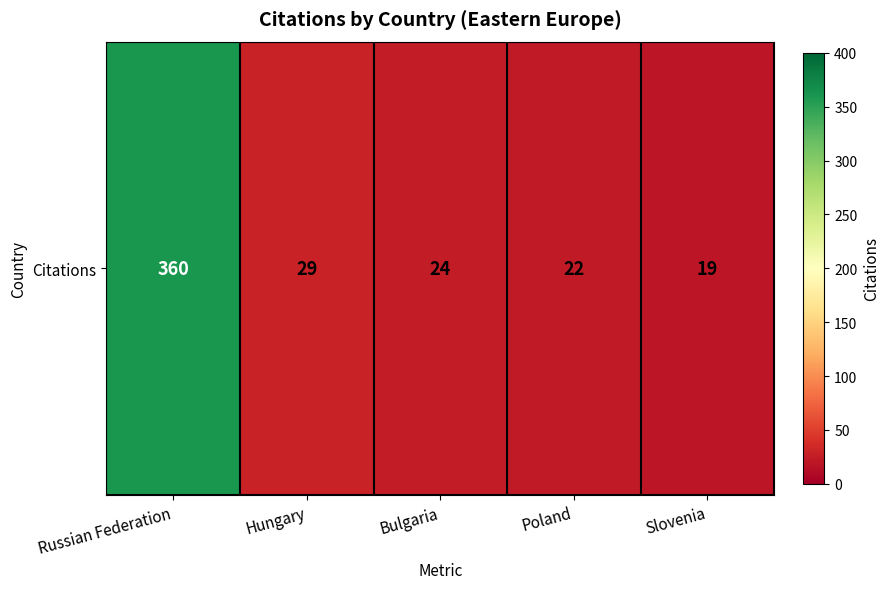

Reading right to left, list all the values displayed in this chart.

Slovenia=19	Poland=22	Bulgaria=24	Hungary=29	Russian Federation=360